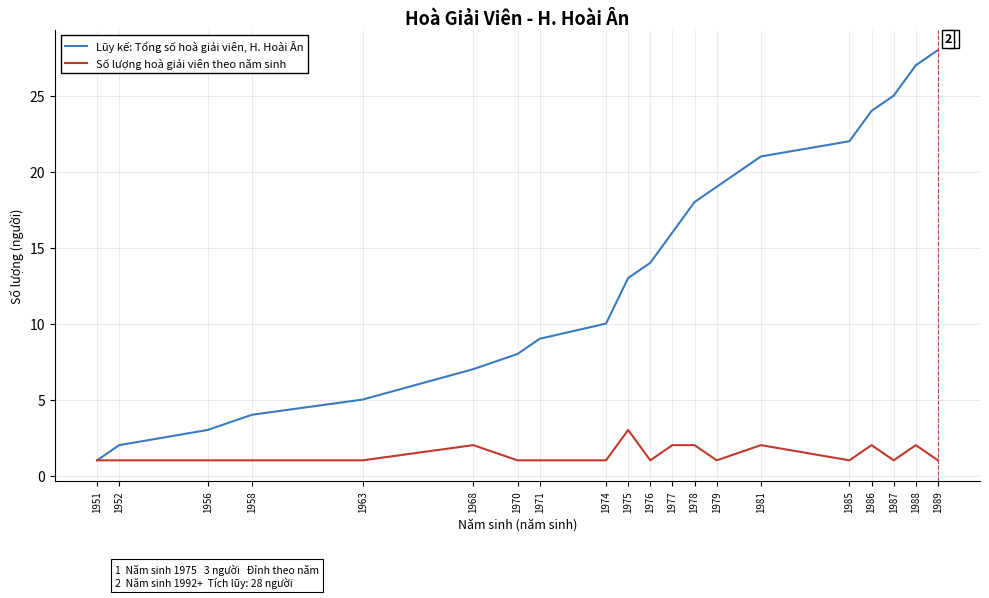

Between 1979 and 1988, which series saw the biggest shift?

Lũy kế: Tổng số hoà giải viên, H. Hoài Ân